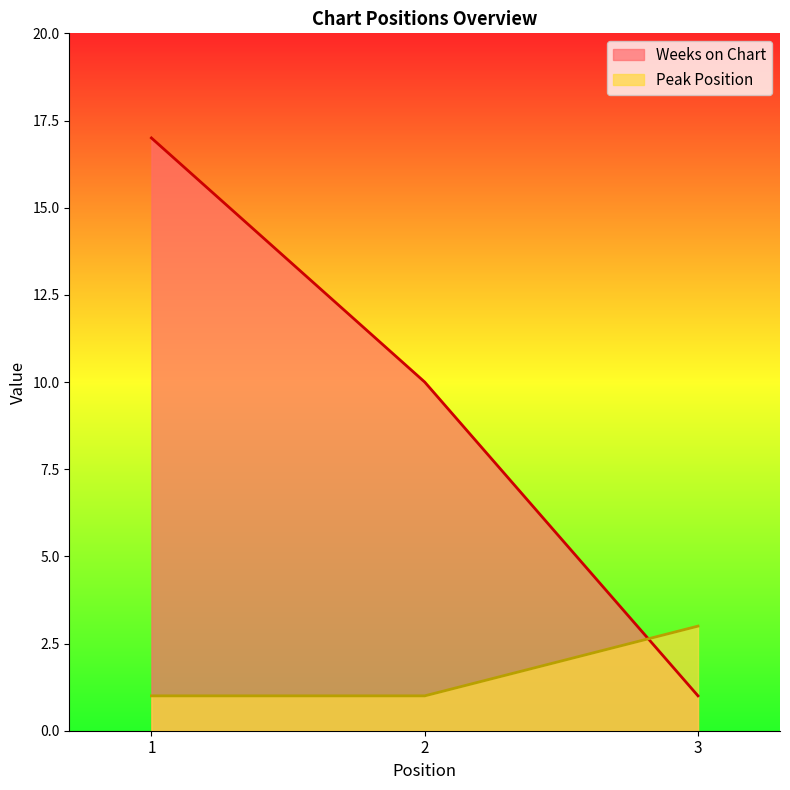

Which category has the lowest value across all series?

3